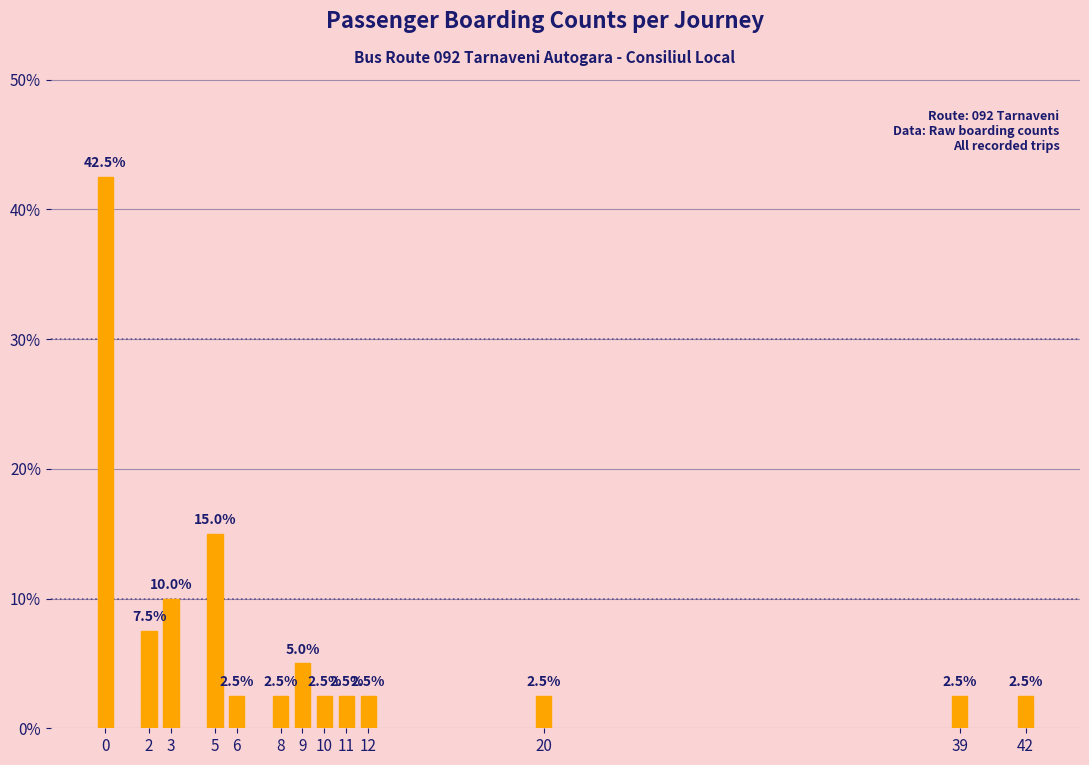

Reading left to right, what are all the values shown in this chart?

42.5	7.5	10.0	15.0	2.5	2.5	5.0	2.5	2.5	2.5	2.5	2.5	2.5